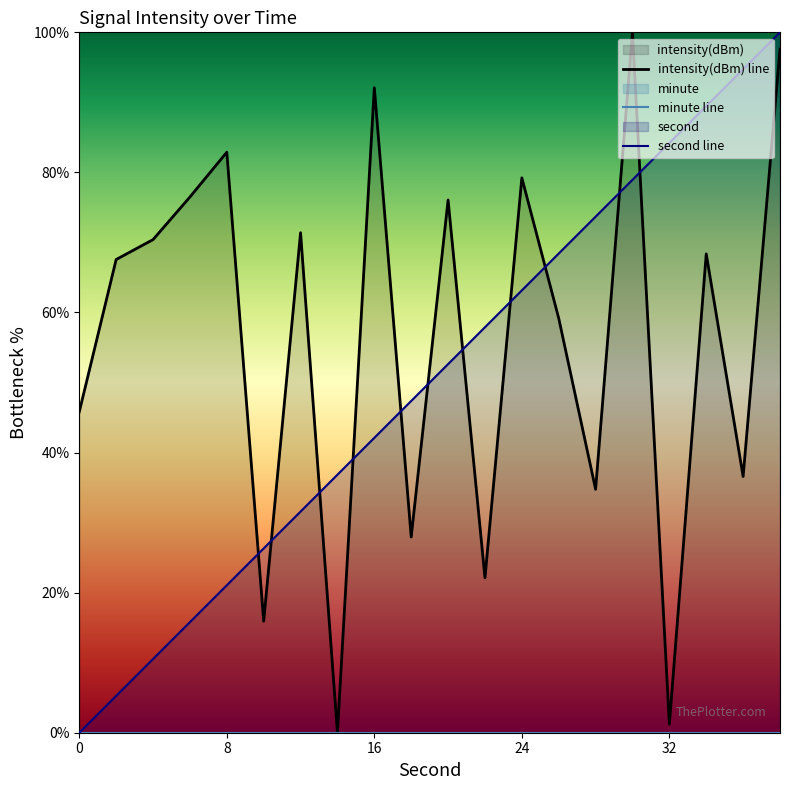

Reading left to right, transcribe all the data shown in this chart.

intensity(dBm) line: 45.8	67.6	70.4	76.5	82.9	15.9	71.4	0.0	92.1	27.9	76.1	22.1	79.2	59.2	34.8	100.0	1.2	68.4	36.6	97.6
minute line: 0.0	0.0	0.0	0.0	0.0	0.0	0.0	0.0	0.0	0.0	0.0	0.0	0.0	0.0	0.0	0.0	0.0	0.0	0.0	0.0
second line: 0.0	5.3	10.5	15.8	21.1	26.3	31.6	36.8	42.1	47.4	52.6	57.9	63.2	68.4	73.7	78.9	84.2	89.5	94.7	100.0